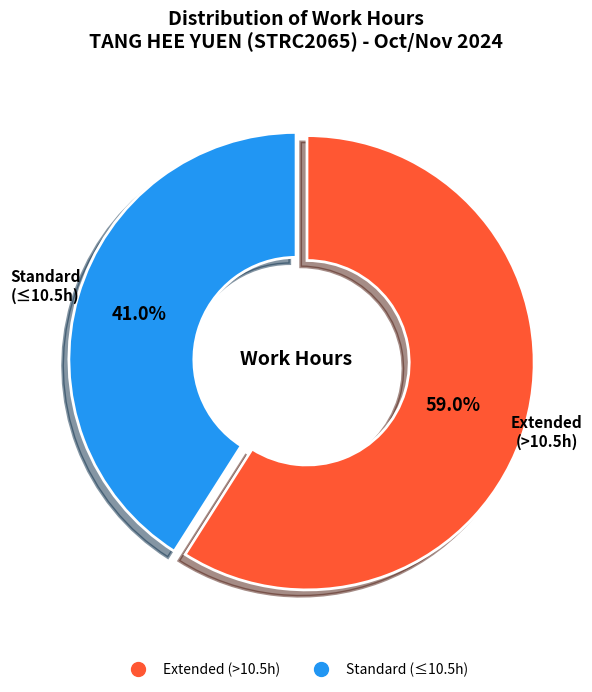

Does any single category account for the majority?

Yes